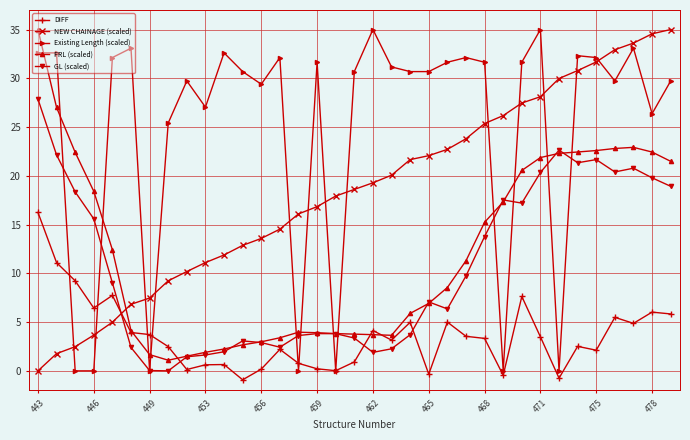

What is the highest value of the GL (scaled) series?

27.9